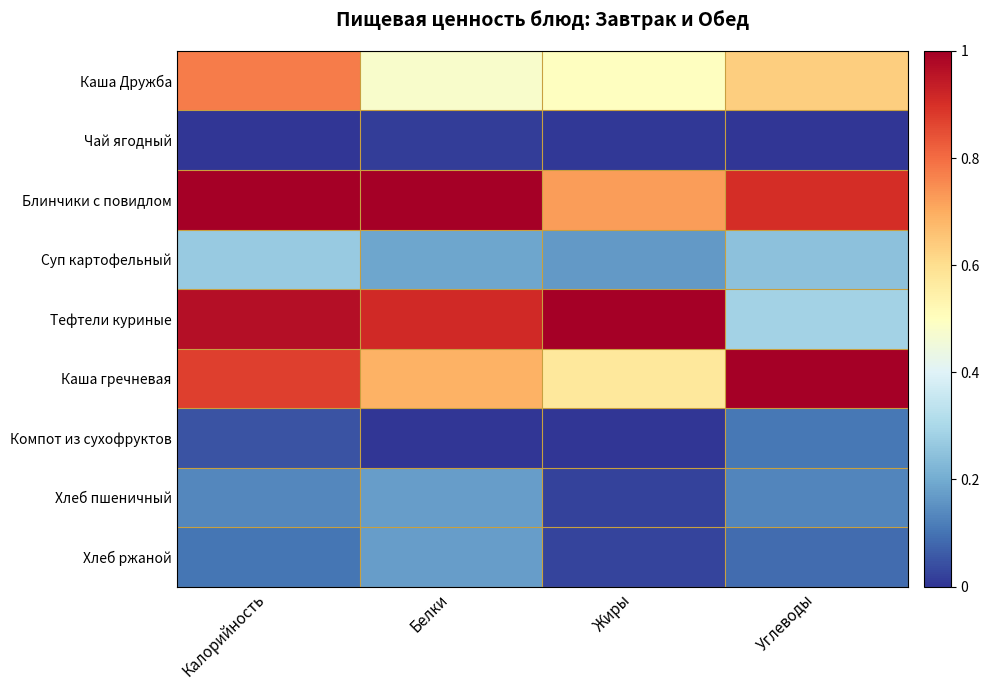

What is the total value across all series at Углеводы?

3.4